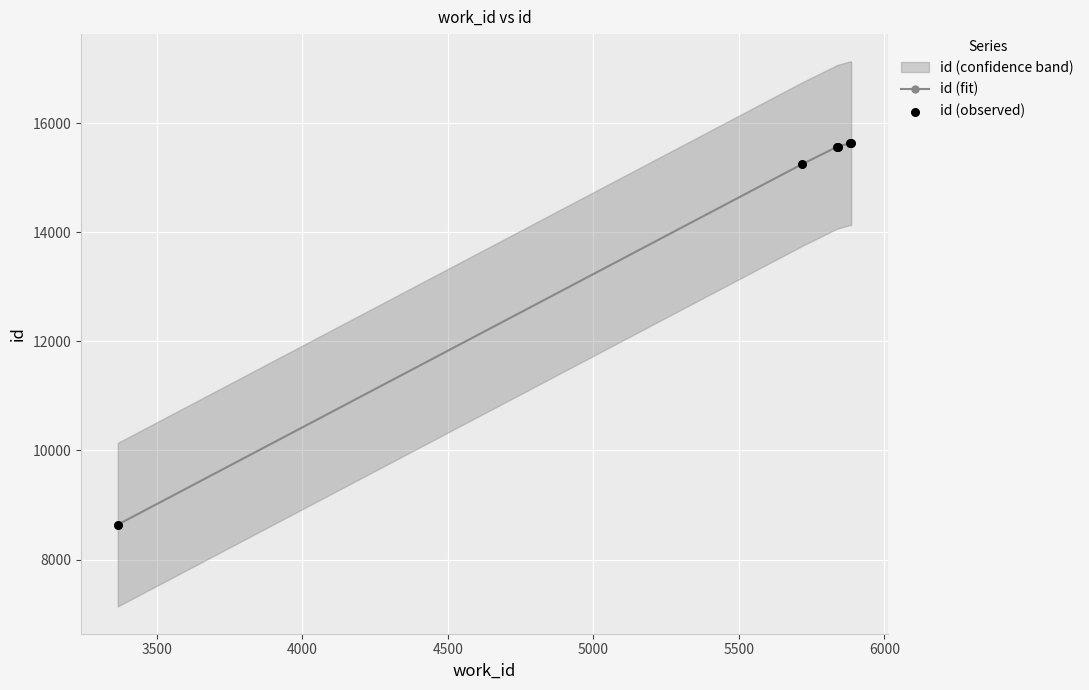

Which series has the largest total across all categories?

id (fit)